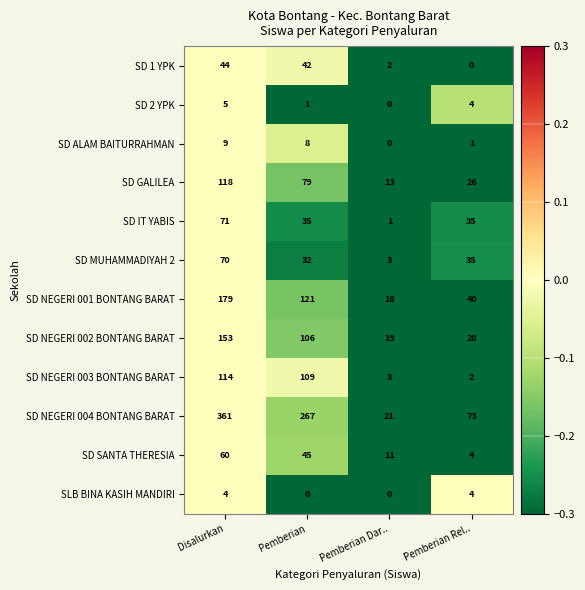

What is the difference between the maximum and second lowest values in the SD ALAM BAITURRAHMAN series?

8